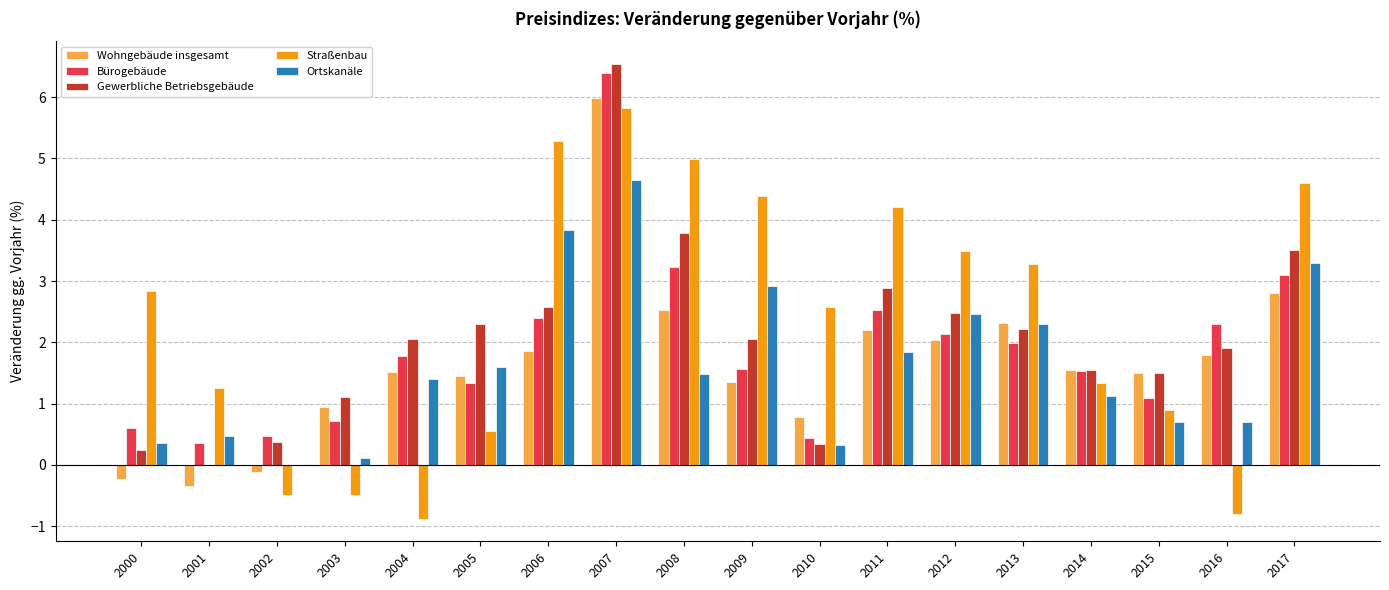

The Bürogebäude series shows 1.3 at 2005. True or false?

True